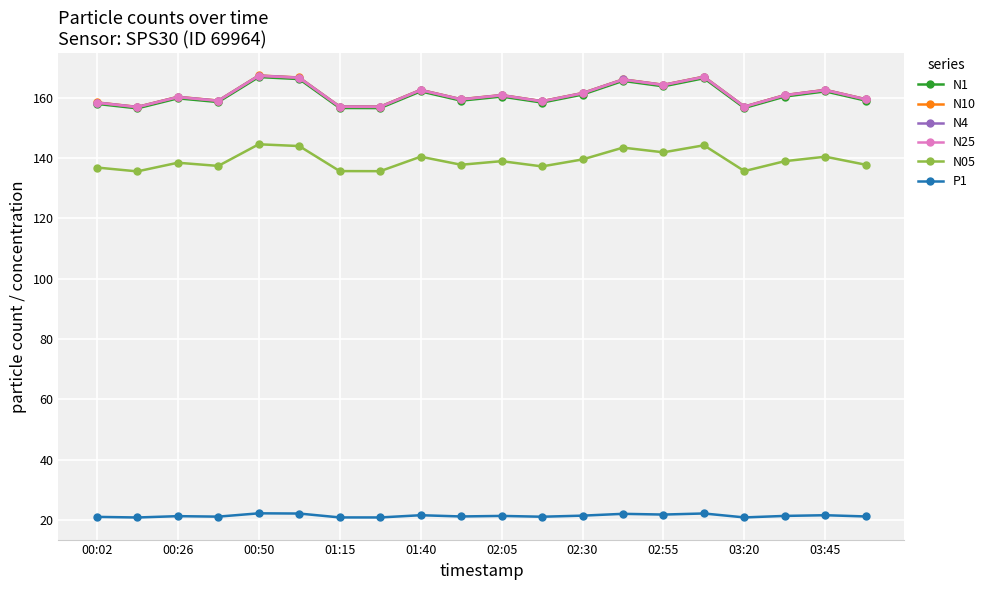

How many series are shown in this chart?

6